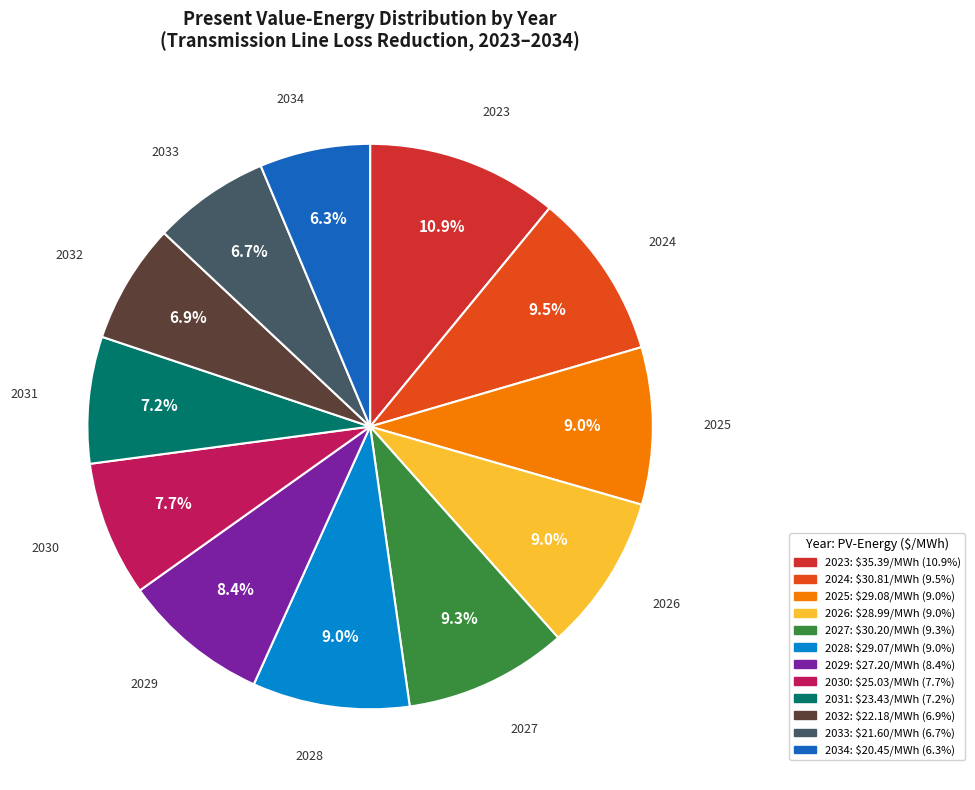

Count the number of slices in the pie.

12